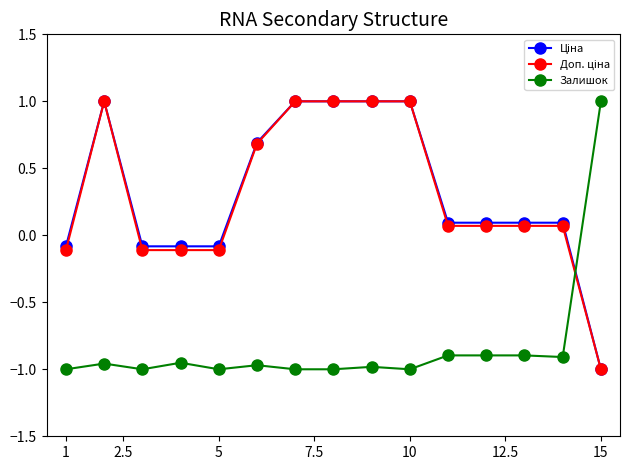

What is the maximum value for Залишок?

1.0